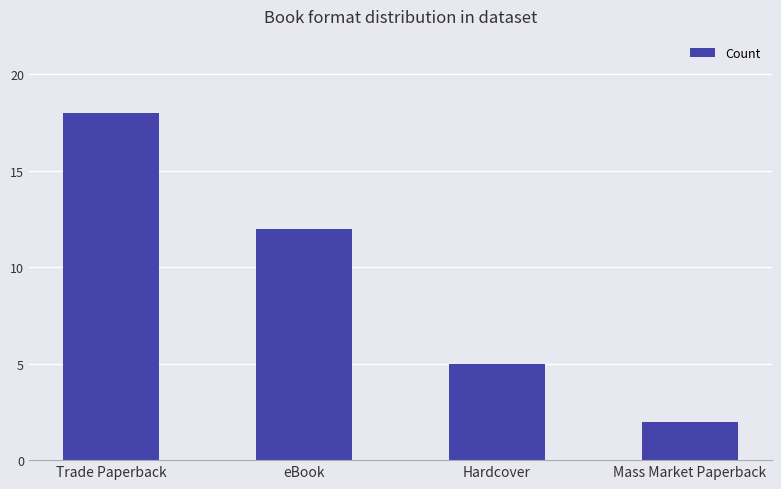

What is the value of the 4th bar from the left?

2